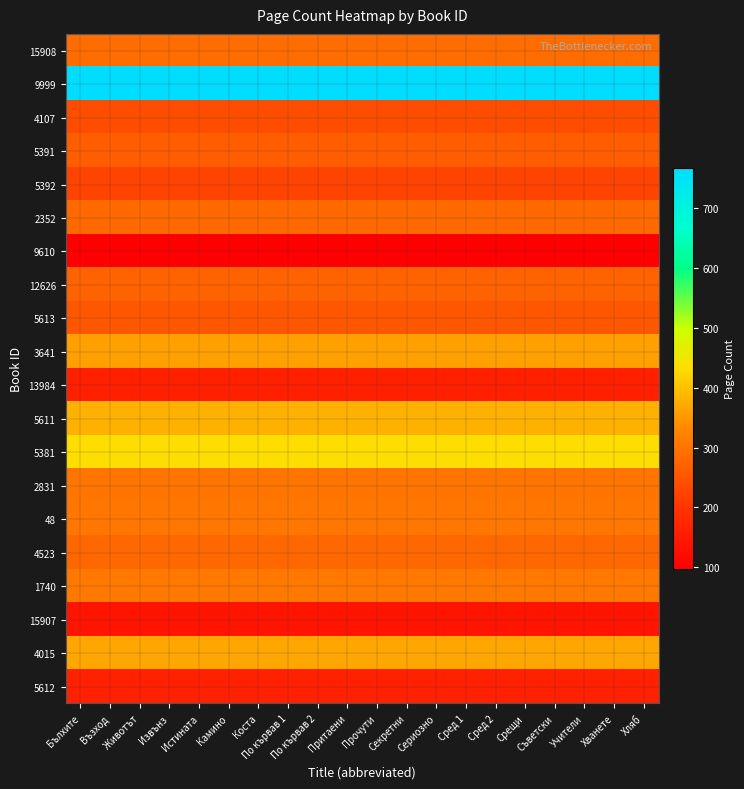

At which category is the sum across all series the highest?

Бълхите